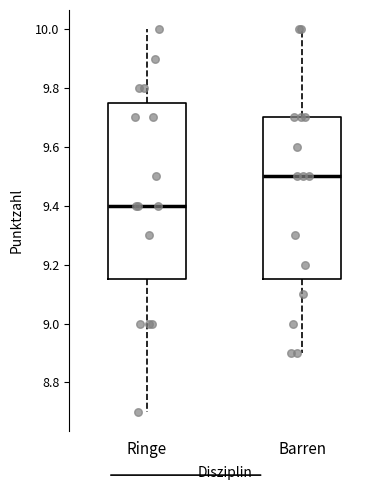

Reading left to right, read every box against the y-axis: the position of its median line, the range the box covers, and the ends of its whiskers. The values are not printed on the chart, so give them approximately, as read against the axis.

Ringe: median 9.40, box 9.16 to 9.76, whiskers 8.70 to 10.00
Barren: median 9.50, box 9.16 to 9.70, whiskers 8.90 to 10.00